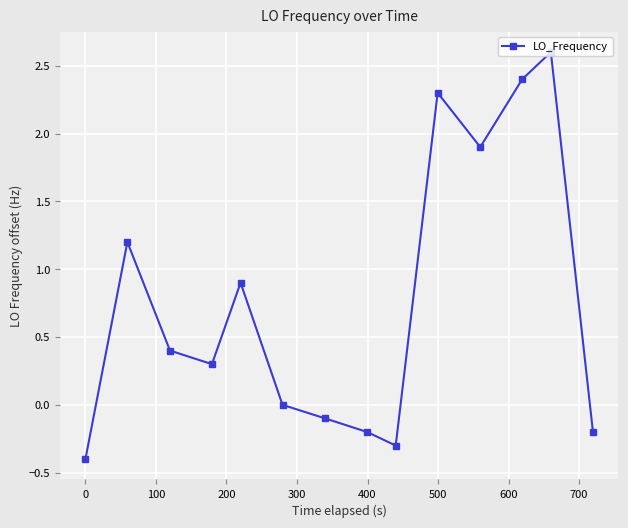

What is the value of the 4th point from the left?

0.3